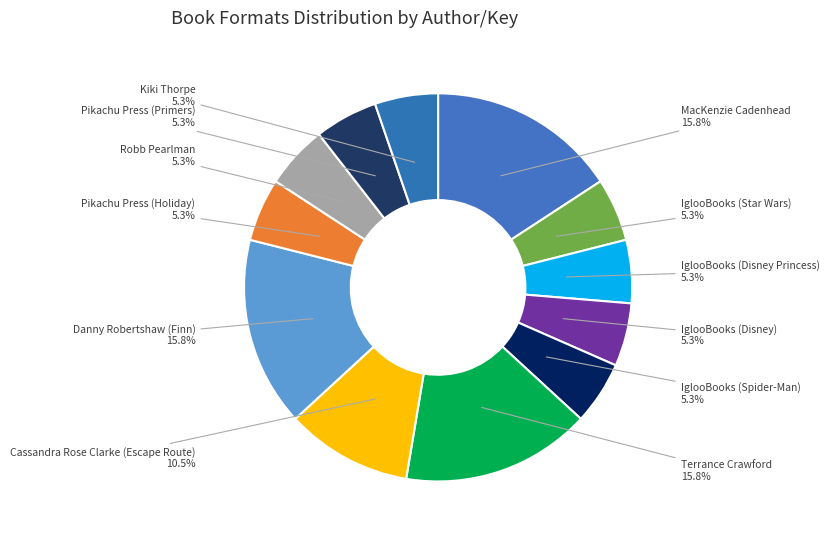

True or false: Robb Pearlman accounts for 5% of the total.

True